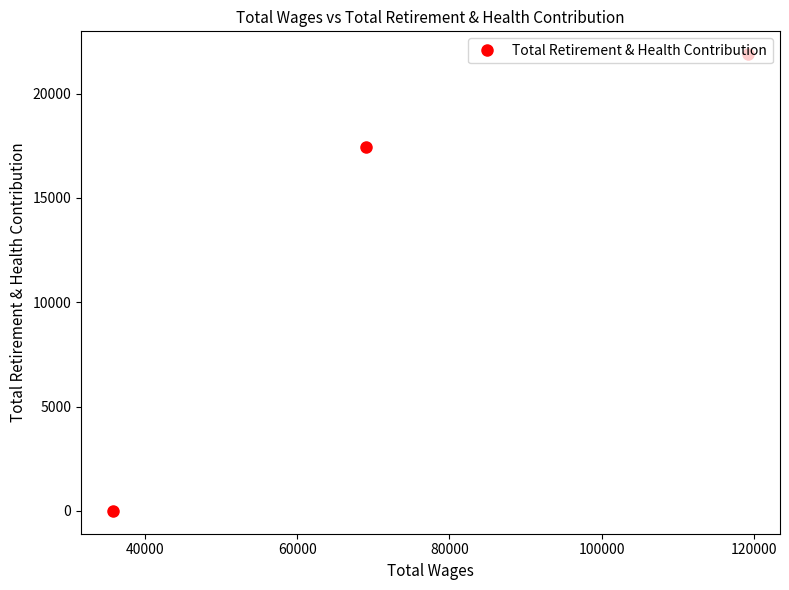

What is the greatest value displayed?

21886